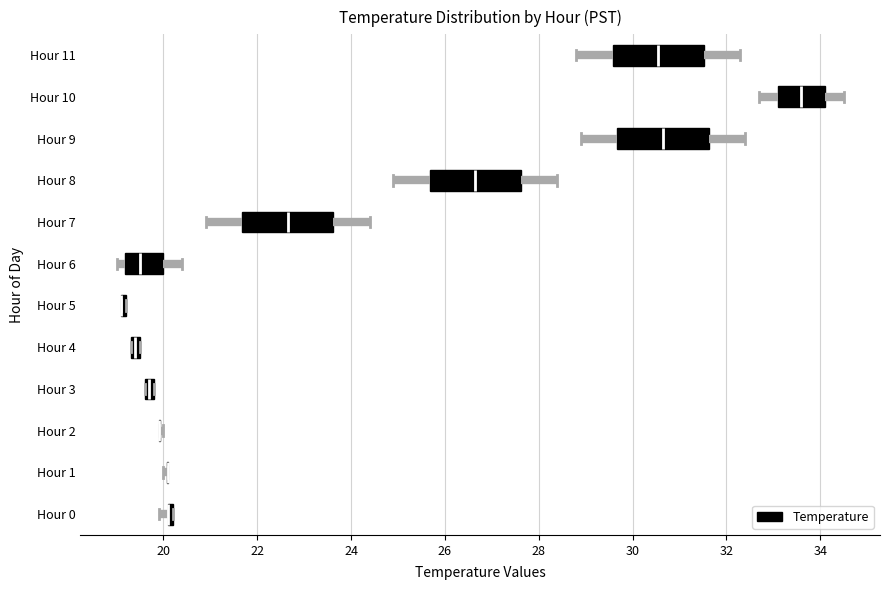

Where is the left edge of the box for Hour 3 on the x-axis? The values are not printed on the chart, so give them approximately, as read against the axis.

19.6